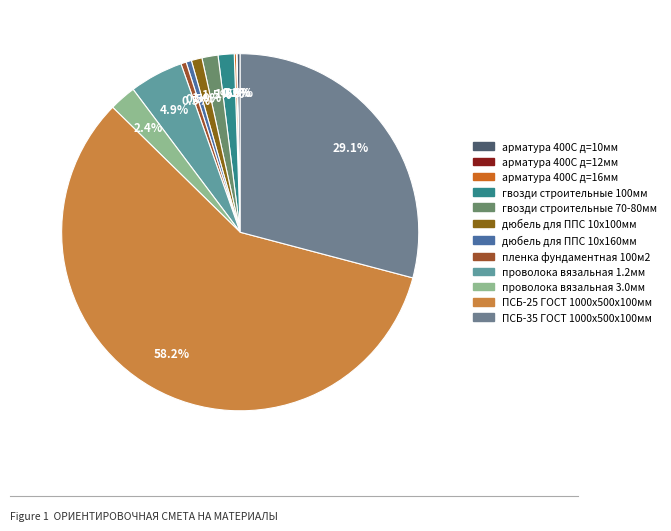

Is the sum of арматура 400С д=16мм and арматура 400С д=10мм greater than half?

No